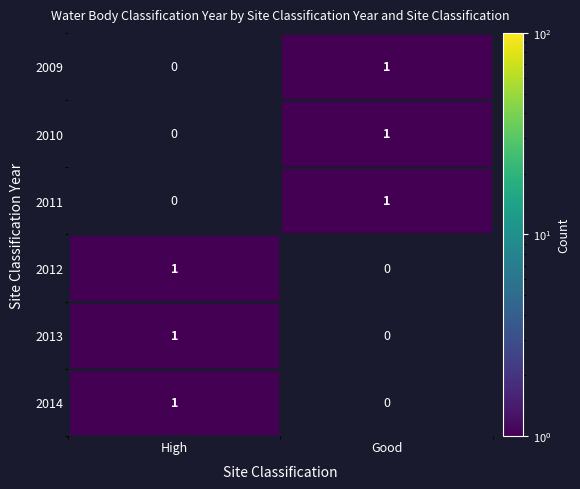

Is it true that 2013 equals 1 at High?

True